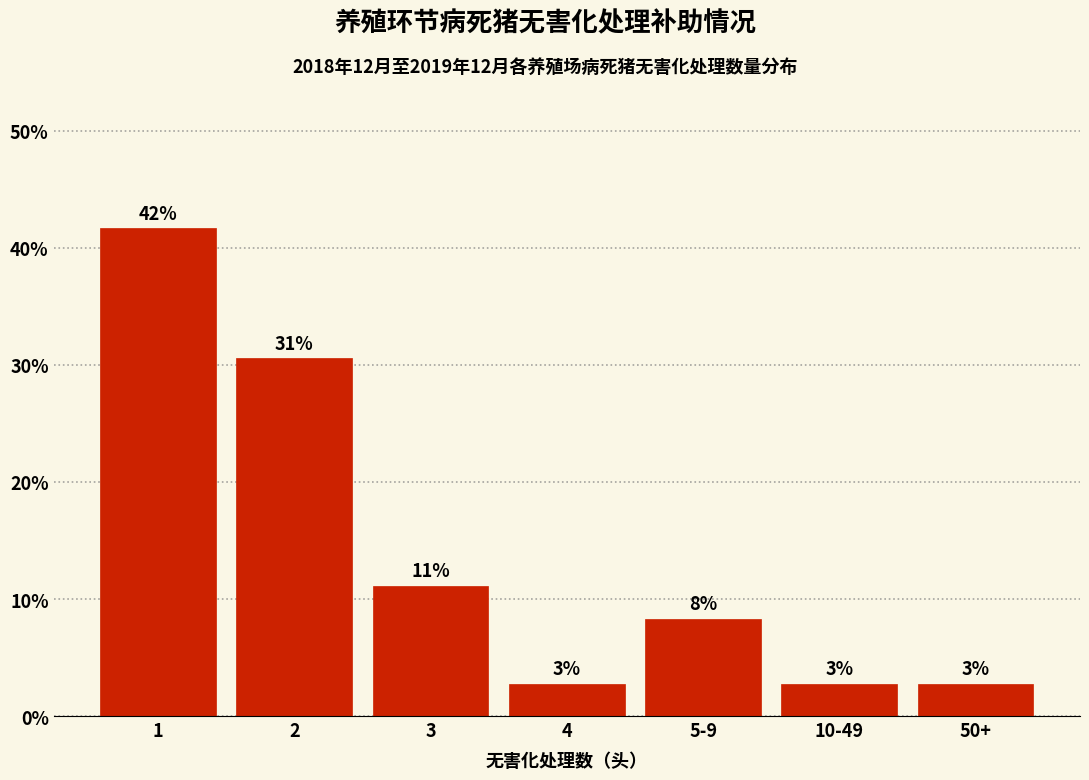

Are the bars horizontal?

No